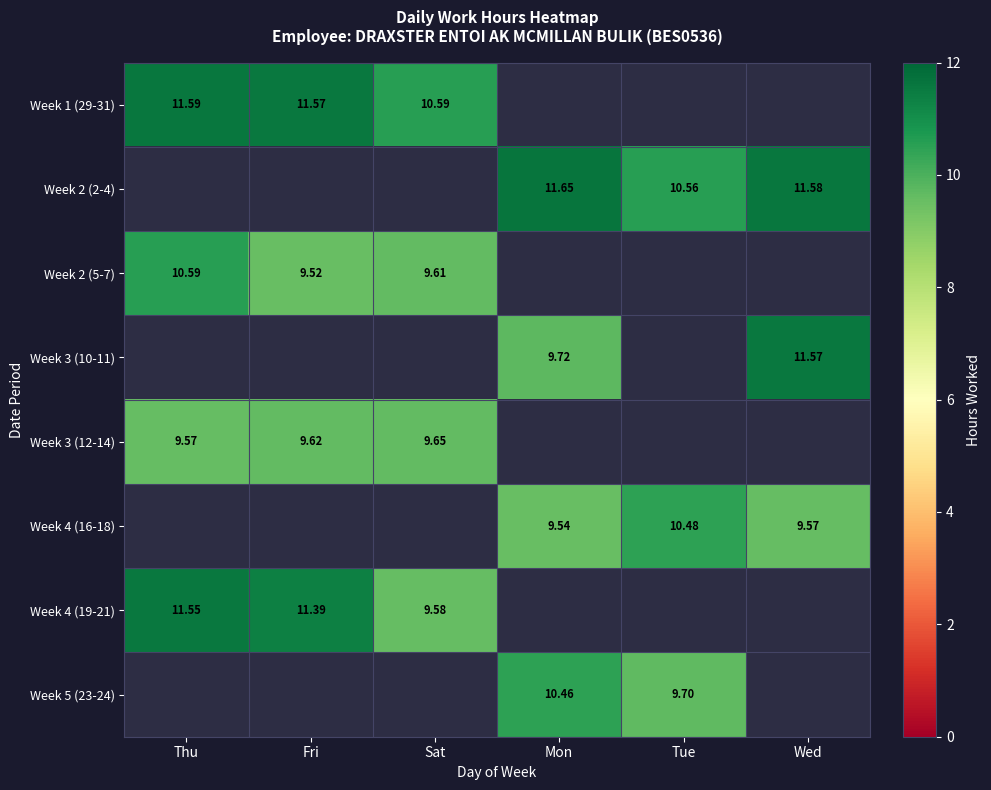

What is the approximate value of Week 5 (23-24) at Tue?

9.7